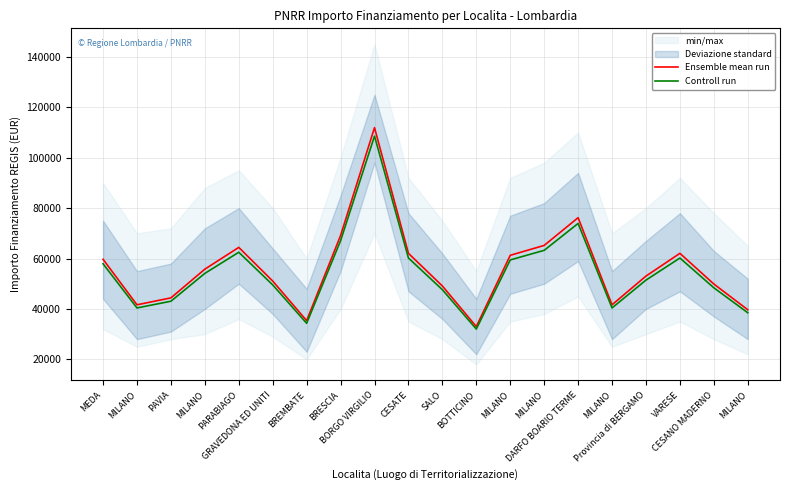

What is the spread (max minus min) of values at DARFO BOARIO TERME?

2286.1